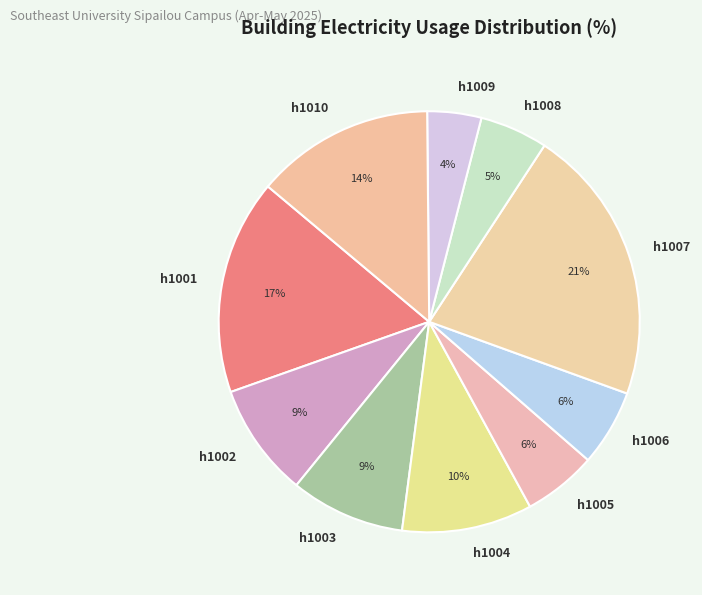

To the nearest percent, what portion does h1001 represent?

17%